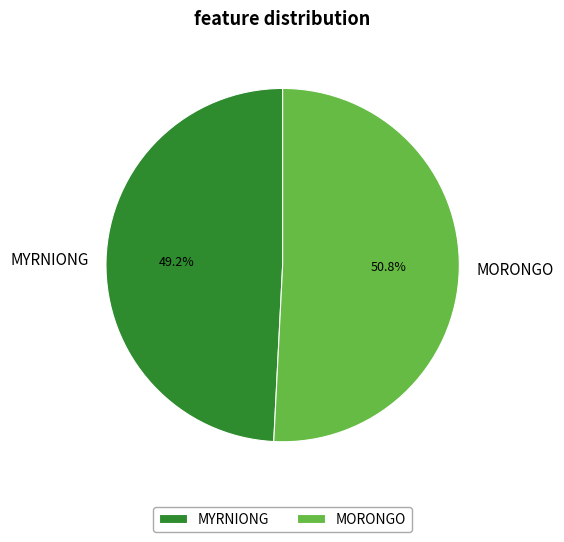

True or false: MYRNIONG accounts for 49% of the total.

True